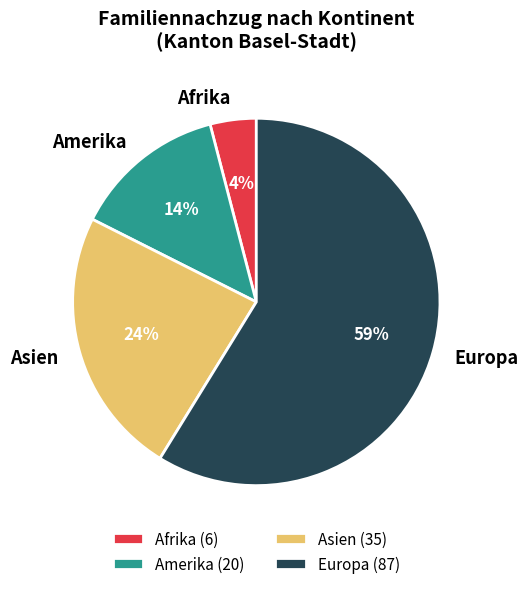

To the nearest percent, what is the average slice percentage?

25%